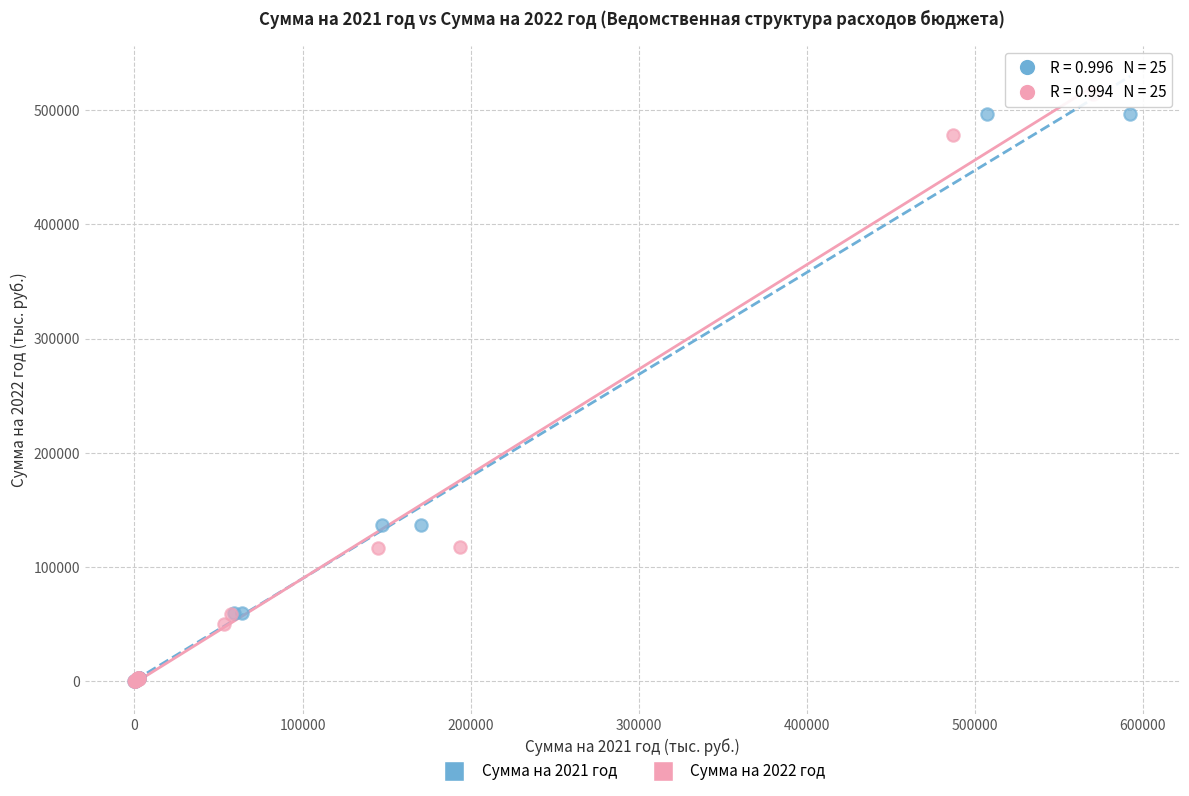

What are all the series names shown in the legend?

Сумма на 2021 год, Сумма на 2022 год